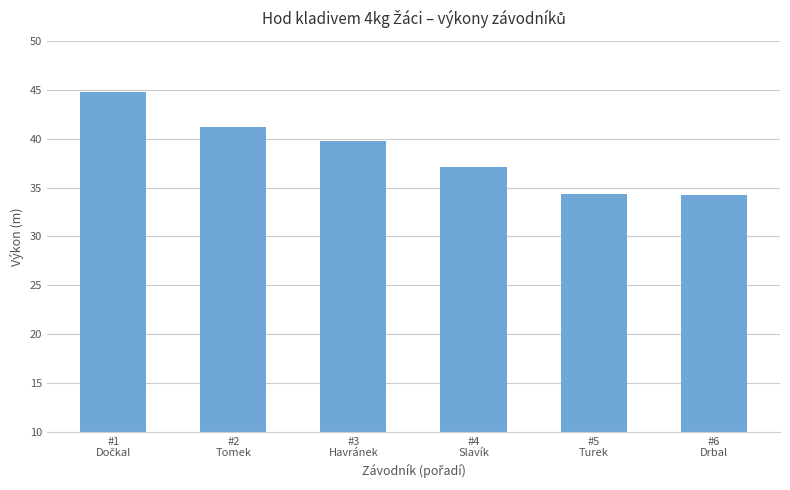

How many data points are less than 39?

3